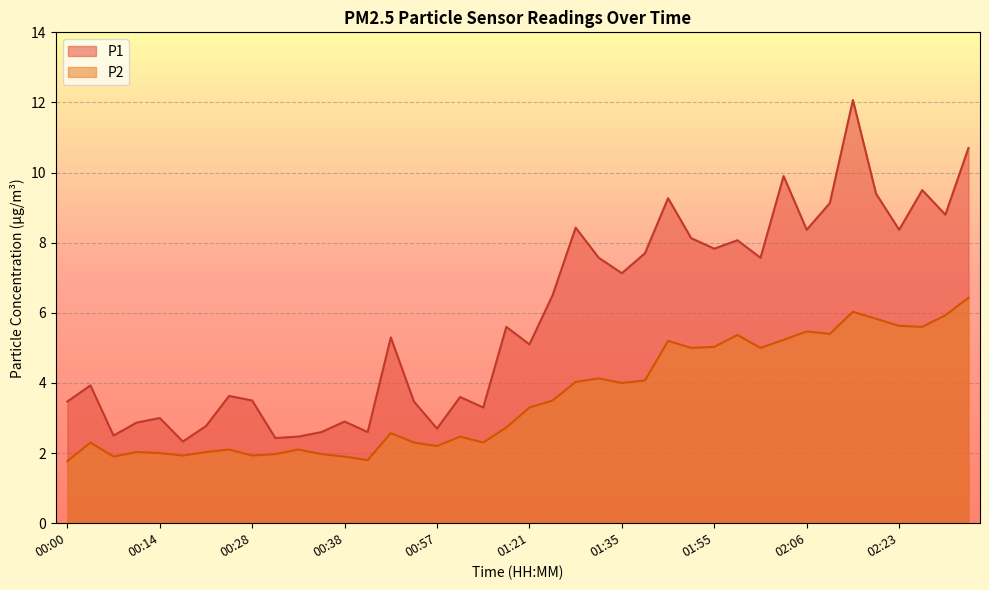

How many categories are shown in the chart?

40